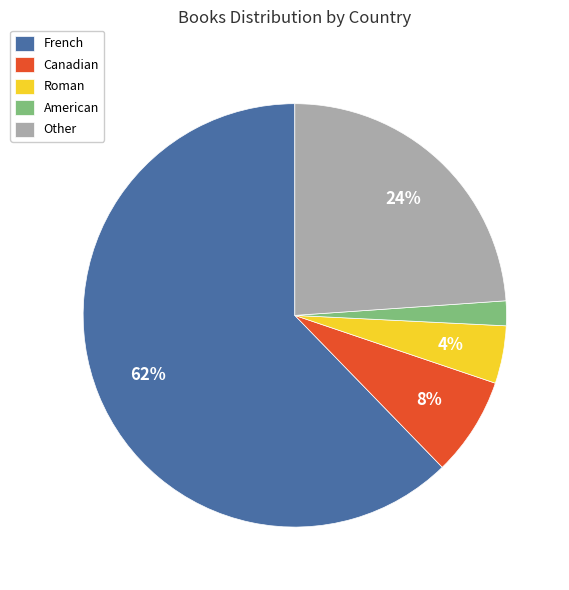

The Canadian slice represents 8% of the pie. True or false?

True